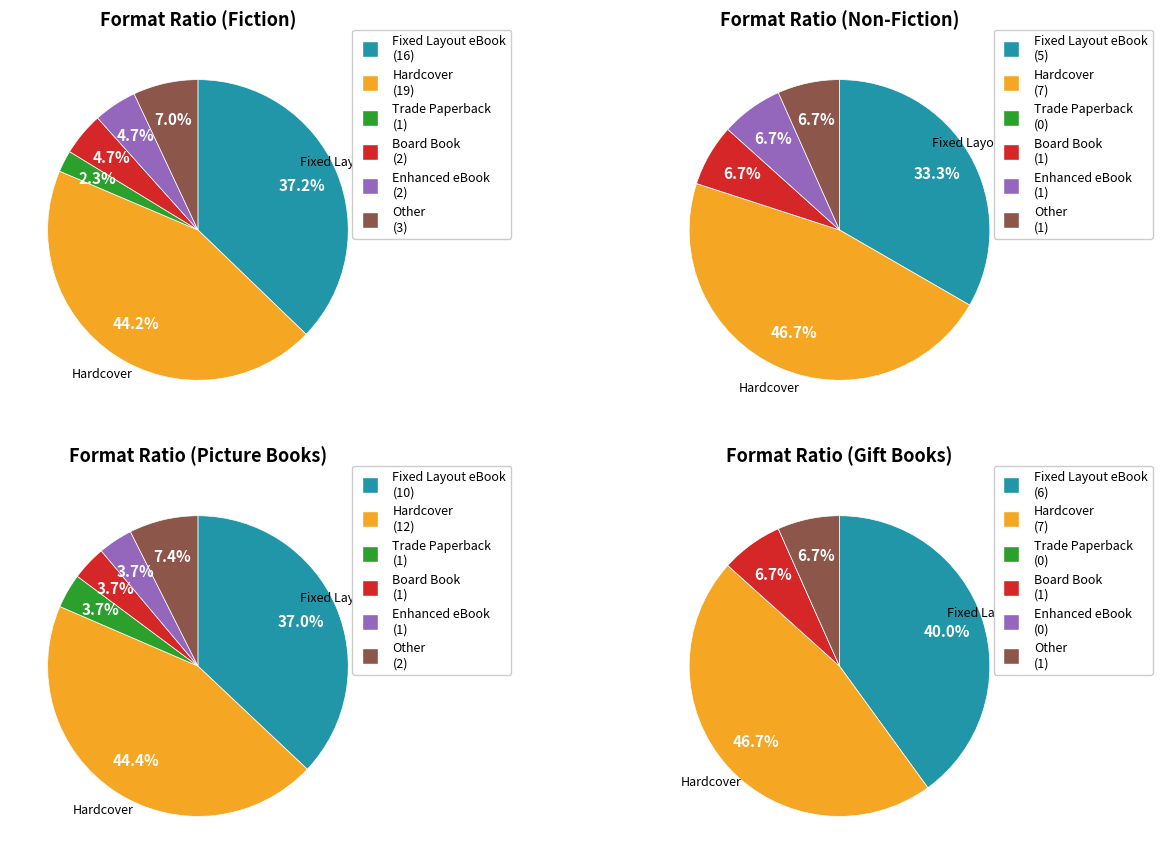

Which slice is the largest?

Hardcover